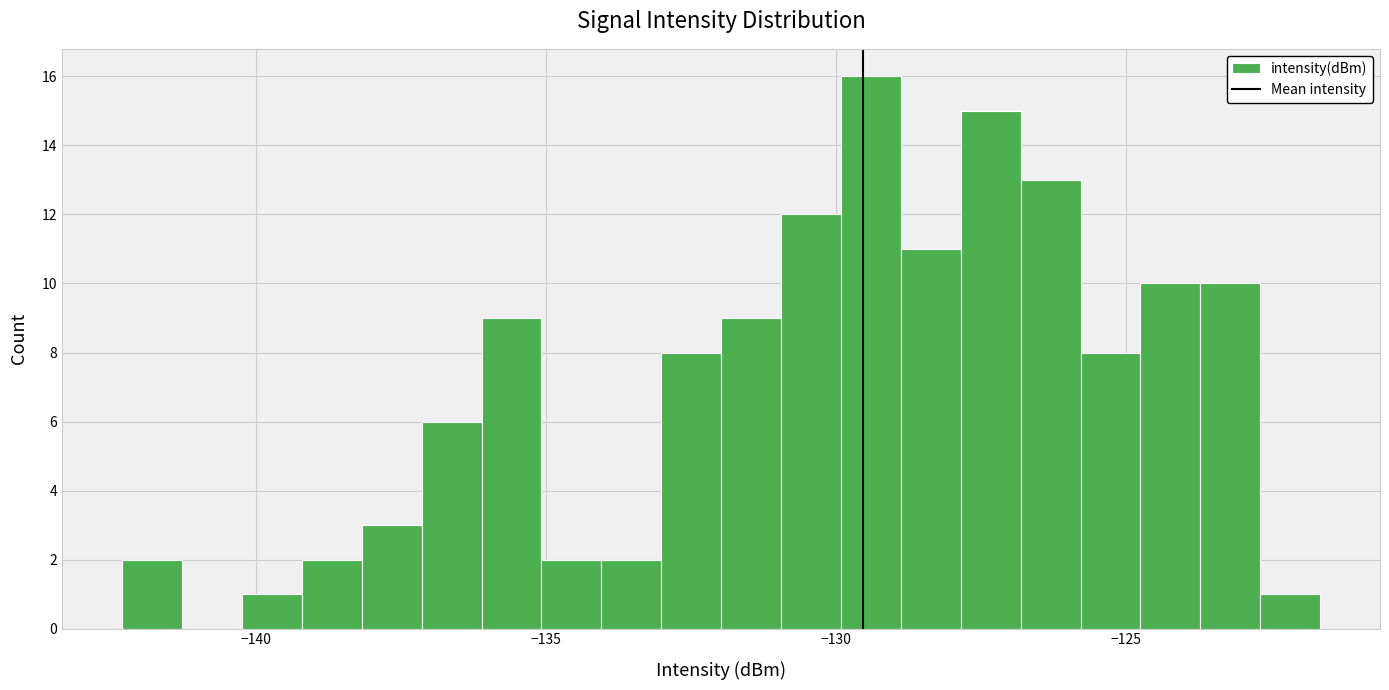

Read against the x-axis, roughly where is the centre of the tallest bar?

-129.5